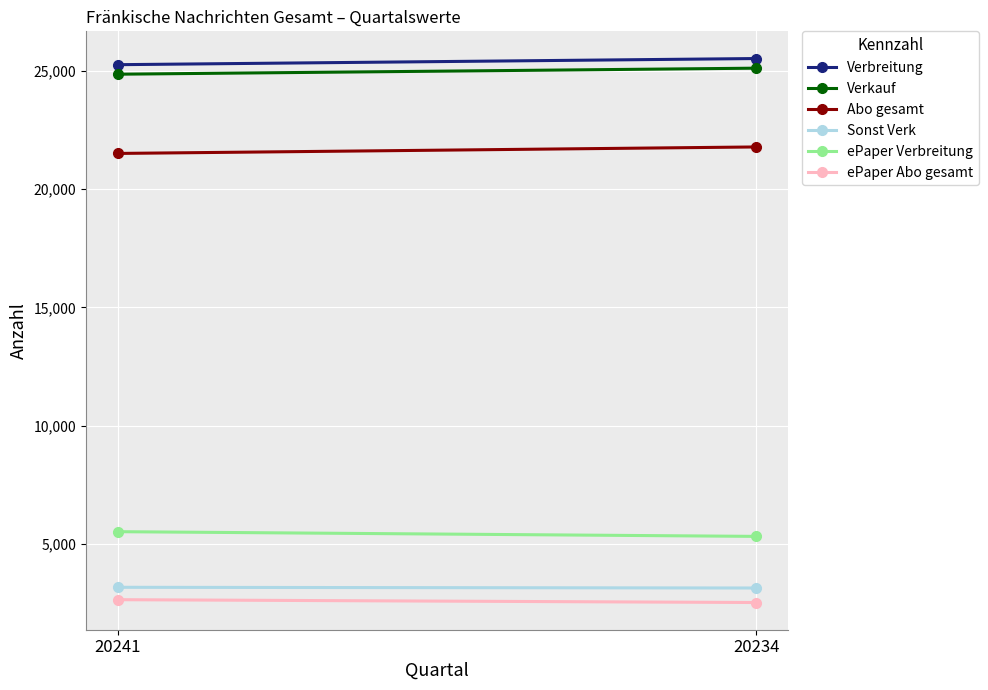

Between 20234 and 20241, which is larger?

20234